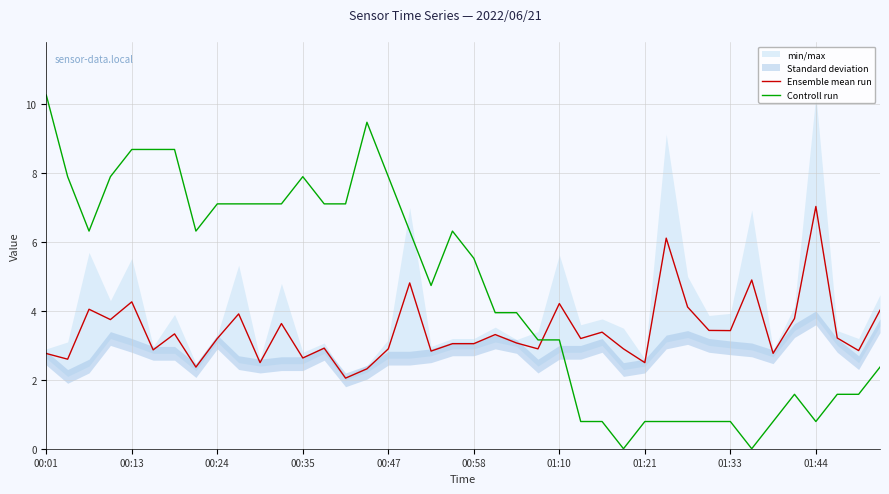

How many categories are shown in the chart?

40